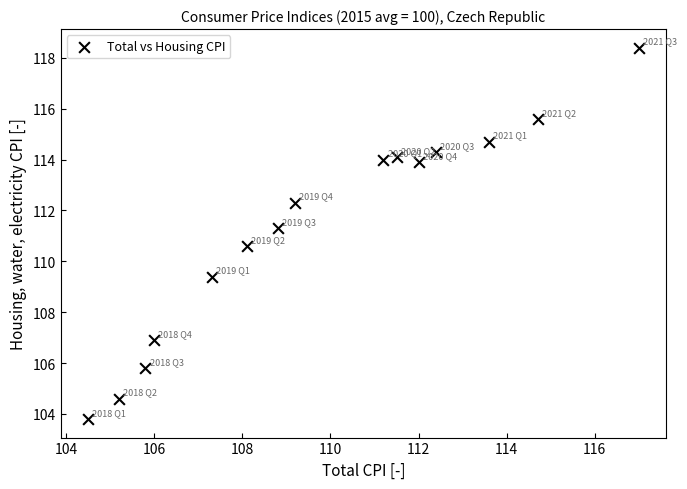

What is the range of Y values (max minus min)?

14.6